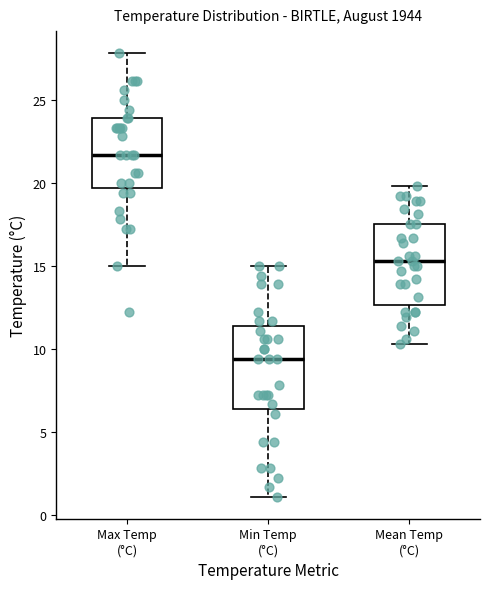

Reading left to right, read every box against the y-axis: the position of its median line, the range the box covers, and the ends of its whiskers. The values are not printed on the chart, so give them approximately, as read against the axis.

Max Temp (°C): median 21.5, box 19.5 to 24.0, whiskers 15.0 to 28.0
Min Temp (°C): median 9.5, box 6.5 to 11.5, whiskers 1.0 to 15.0
Mean Temp (°C): median 15.5, box 12.5 to 17.5, whiskers 10.5 to 20.0